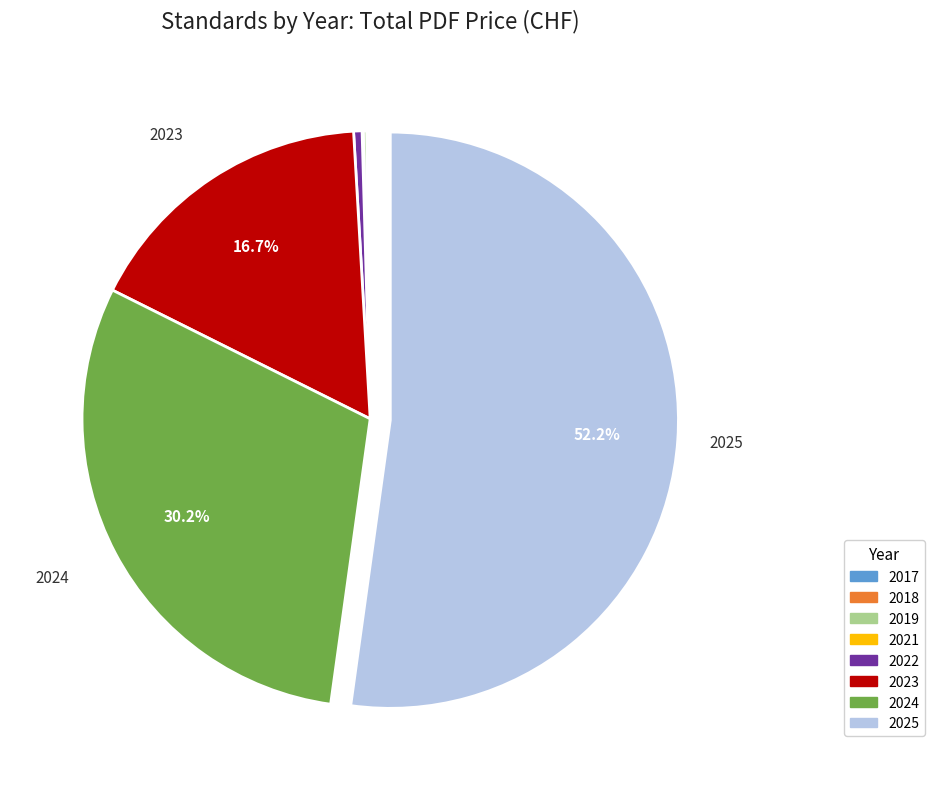

Which category has the biggest portion of the pie?

2025